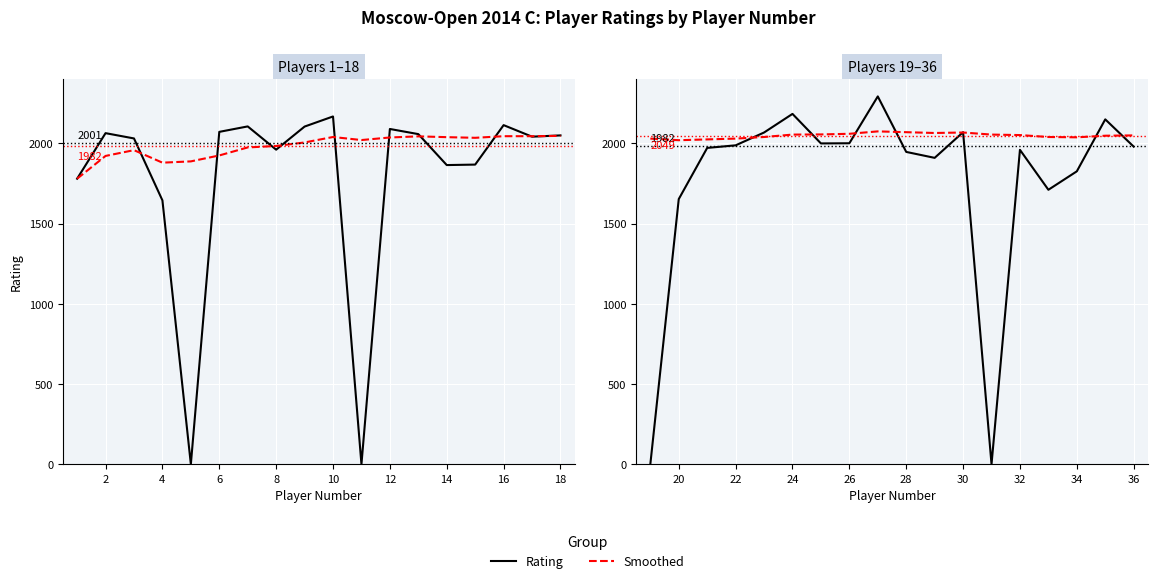

How many lines are shown in the chart?

2